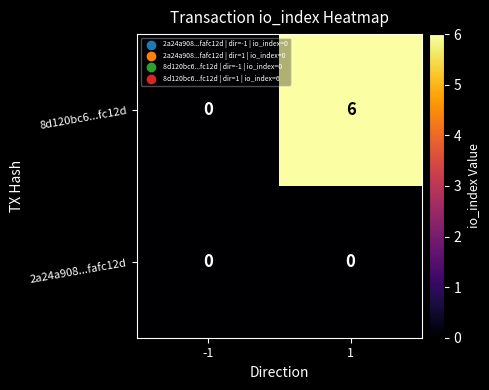

Which series has the widest spread of values?

8d120bc6...fc12d